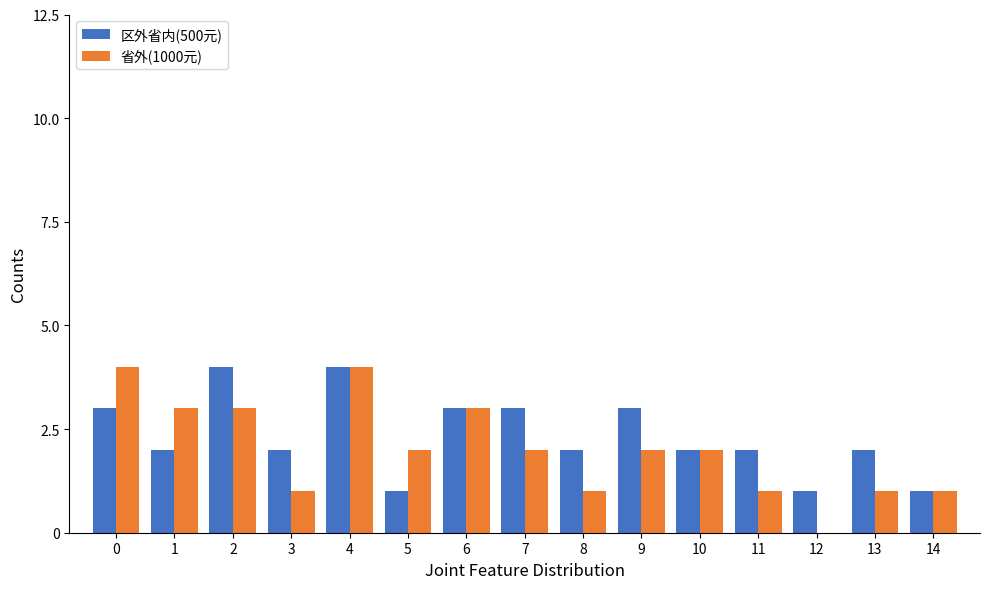

Count the 区外省内(500元) values in the range 2 to 3.

10